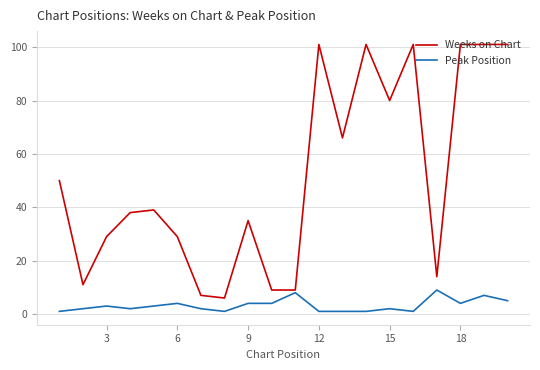

Does the chart have visible grid lines?

Yes